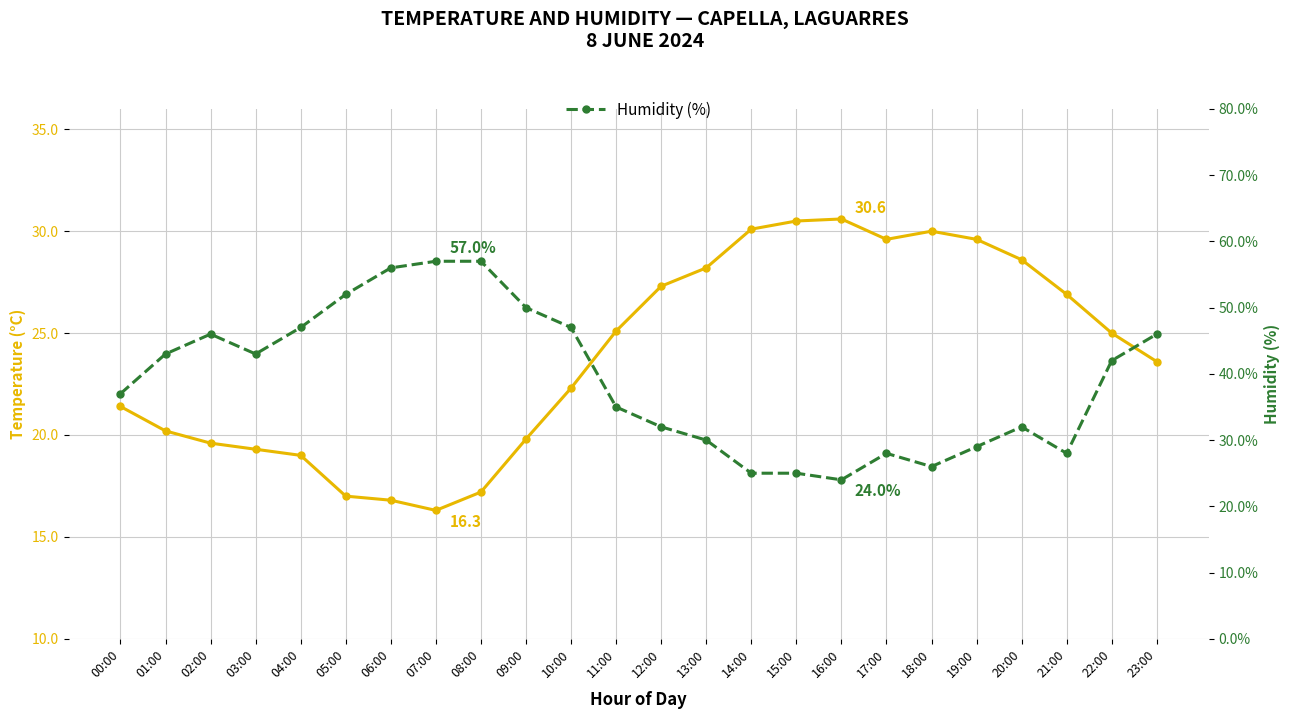

List the series in order of their overall mean, highest first.

Humidity (%), Temperature (°C)